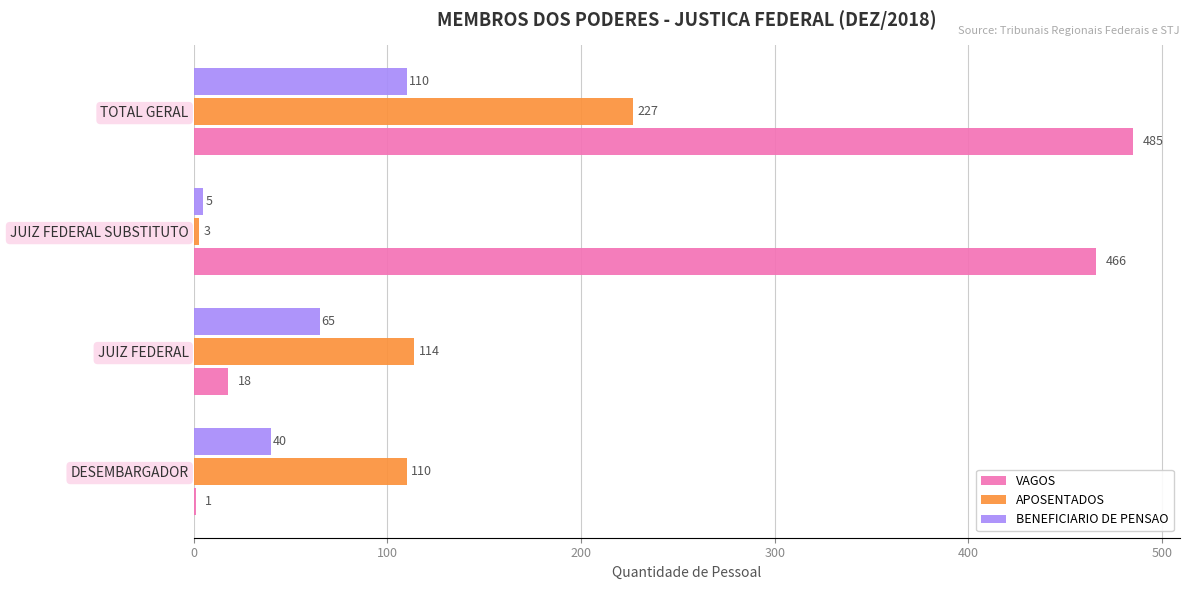

Is the value of APOSENTADOS at DESEMBARGADOR greater than the value of VAGOS at JUIZ FEDERAL SUBSTITUTO?

No